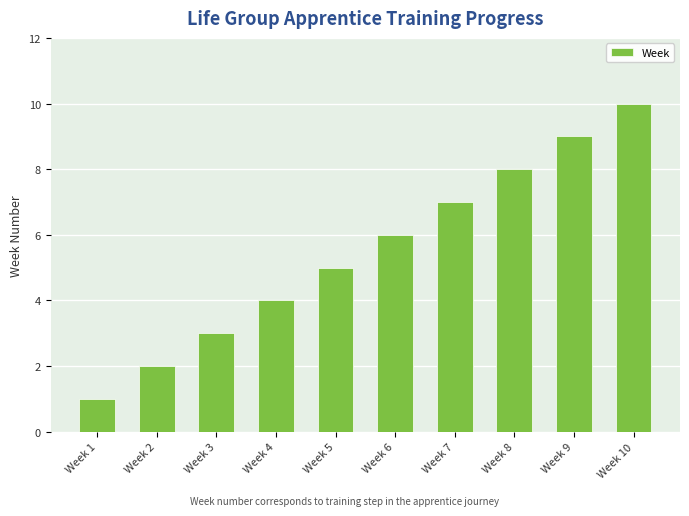

What is the sum of all values?

55